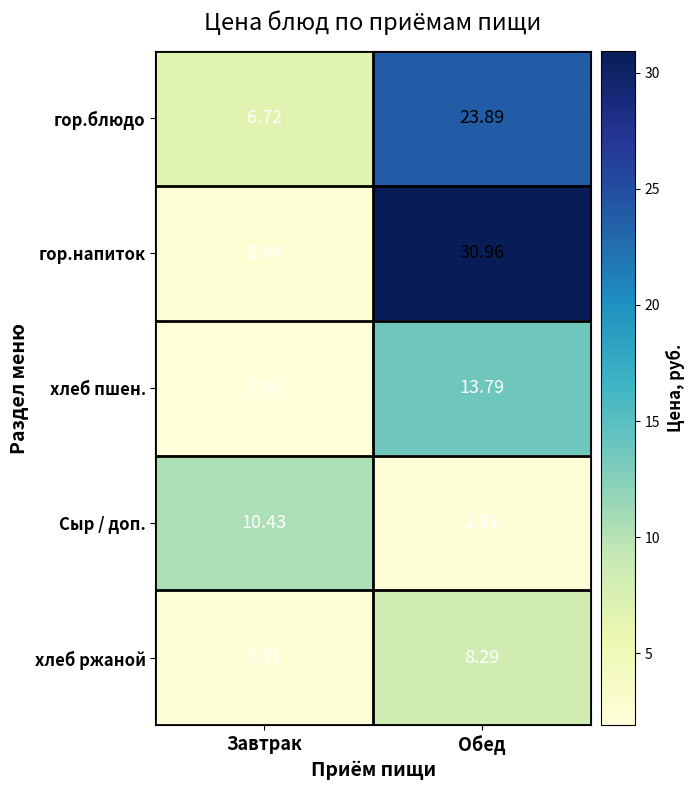

What is the total value across all series at Завтрак?

23.8